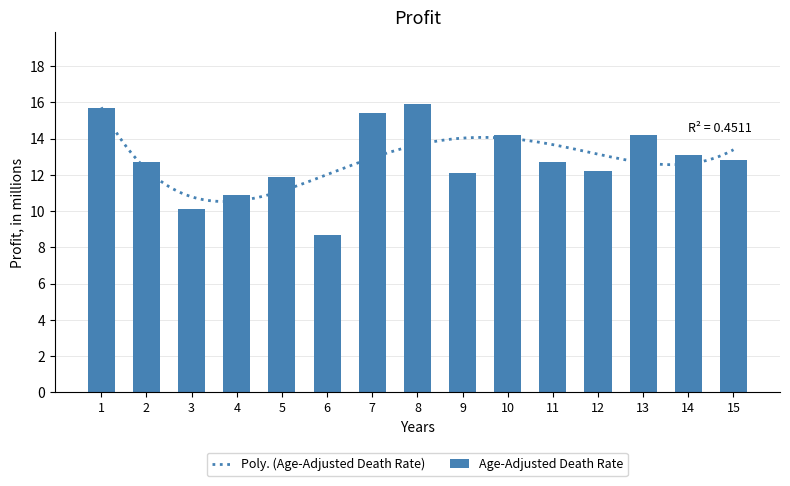

The Age-Adjusted Death Rate series shows 8.4 at 2. True or false?

False